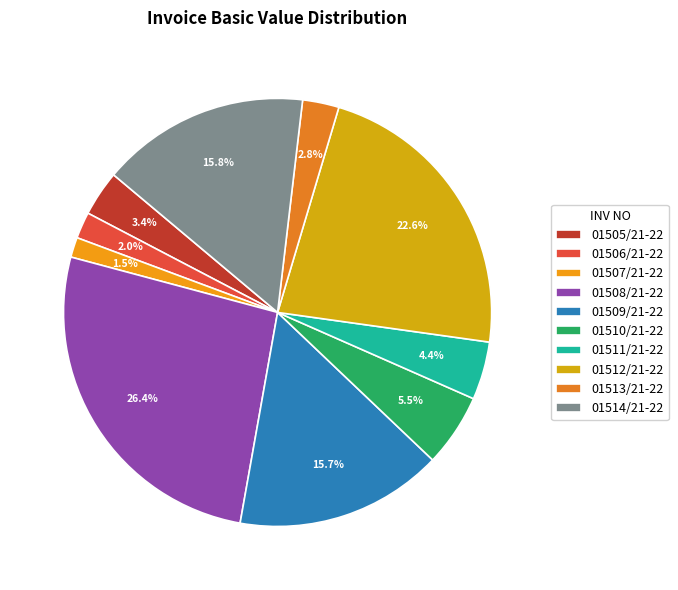

How many segments does this pie chart have?

10